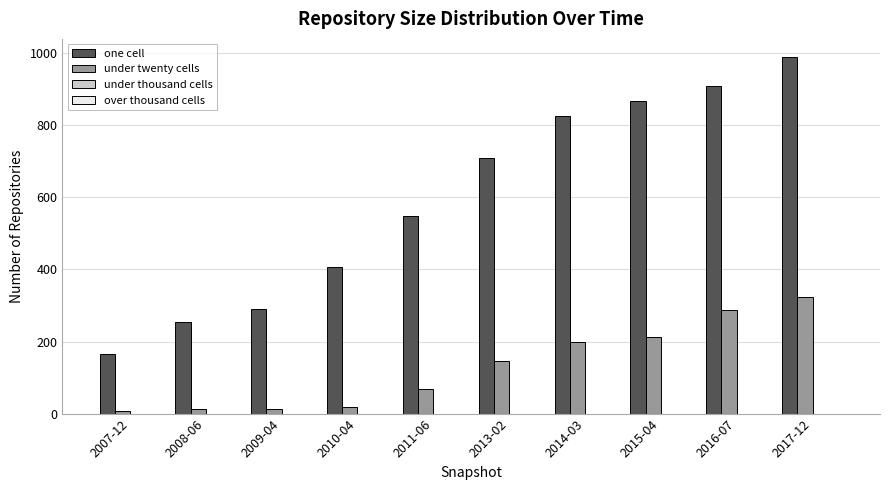

What is the highest value of the under twenty cells series?

324